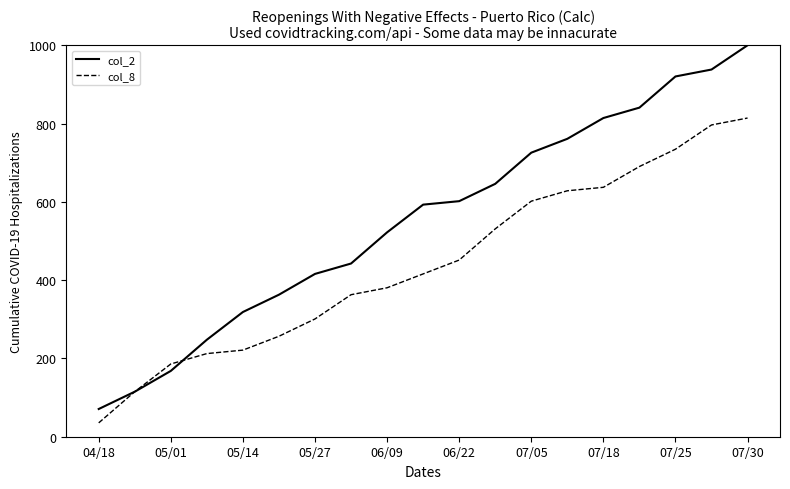

Which series has the largest total across all categories?

col_2